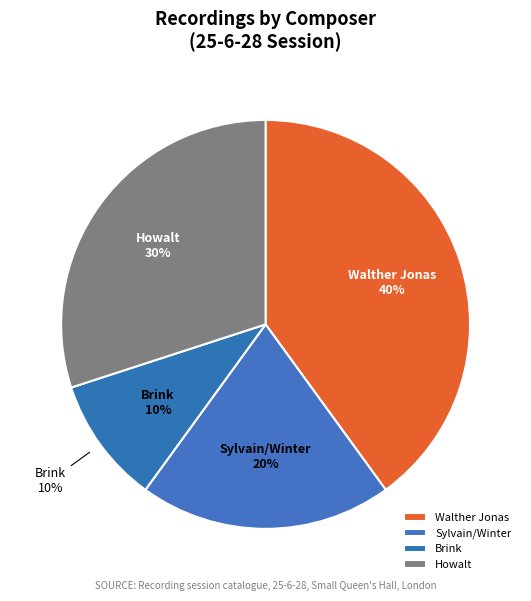

Combined, what portion of the pie is Sylvain/Winter and Brink?

30.0%